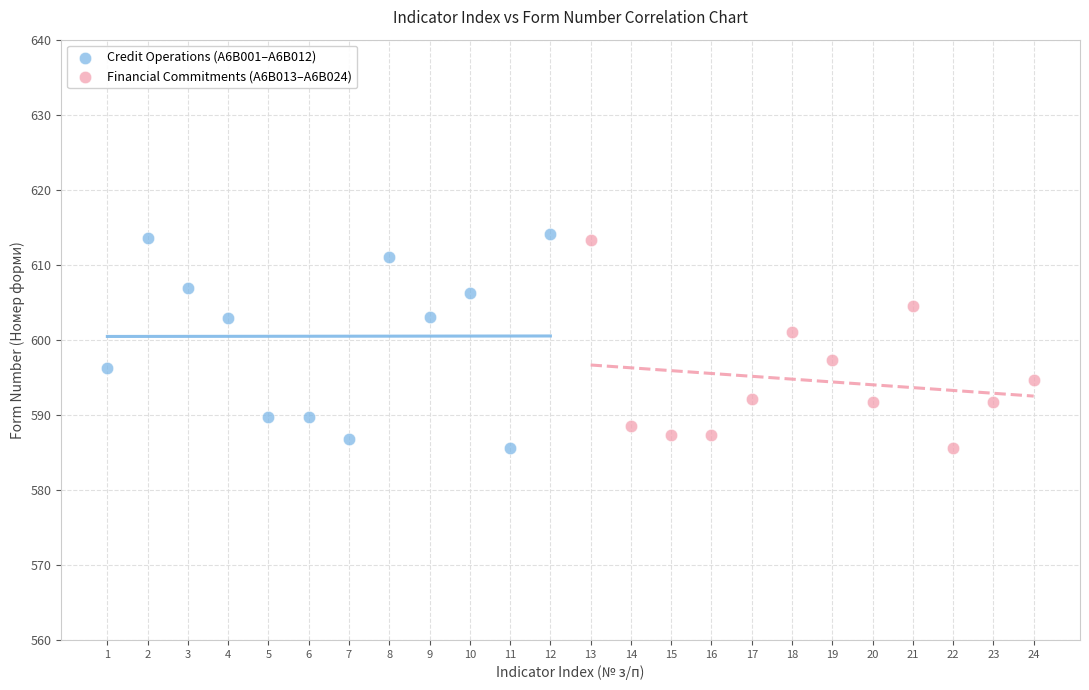

Which series contains the highest Y value?

Credit Operations (A6B001–A6B012)